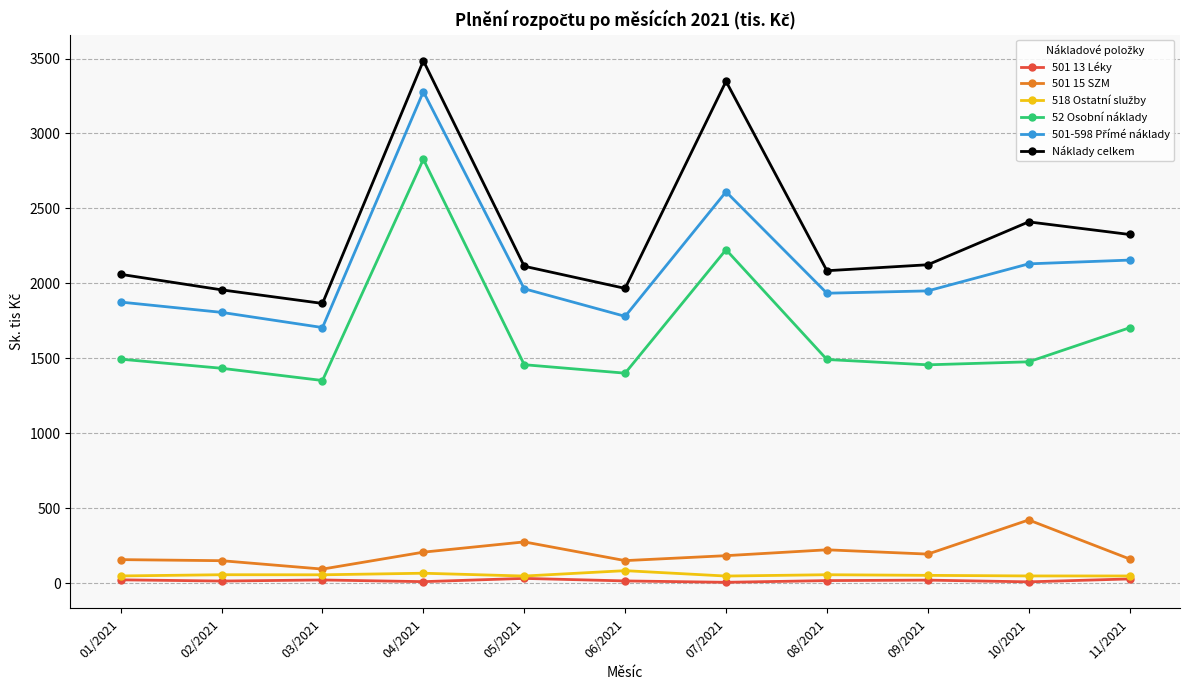

At which category is the sum across all series the highest?

04/2021